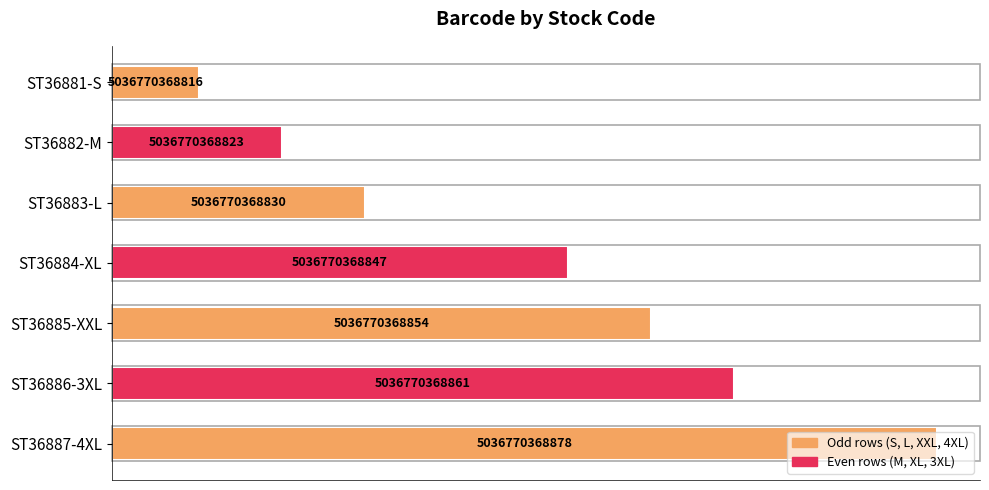

How many bars are there in total?

7